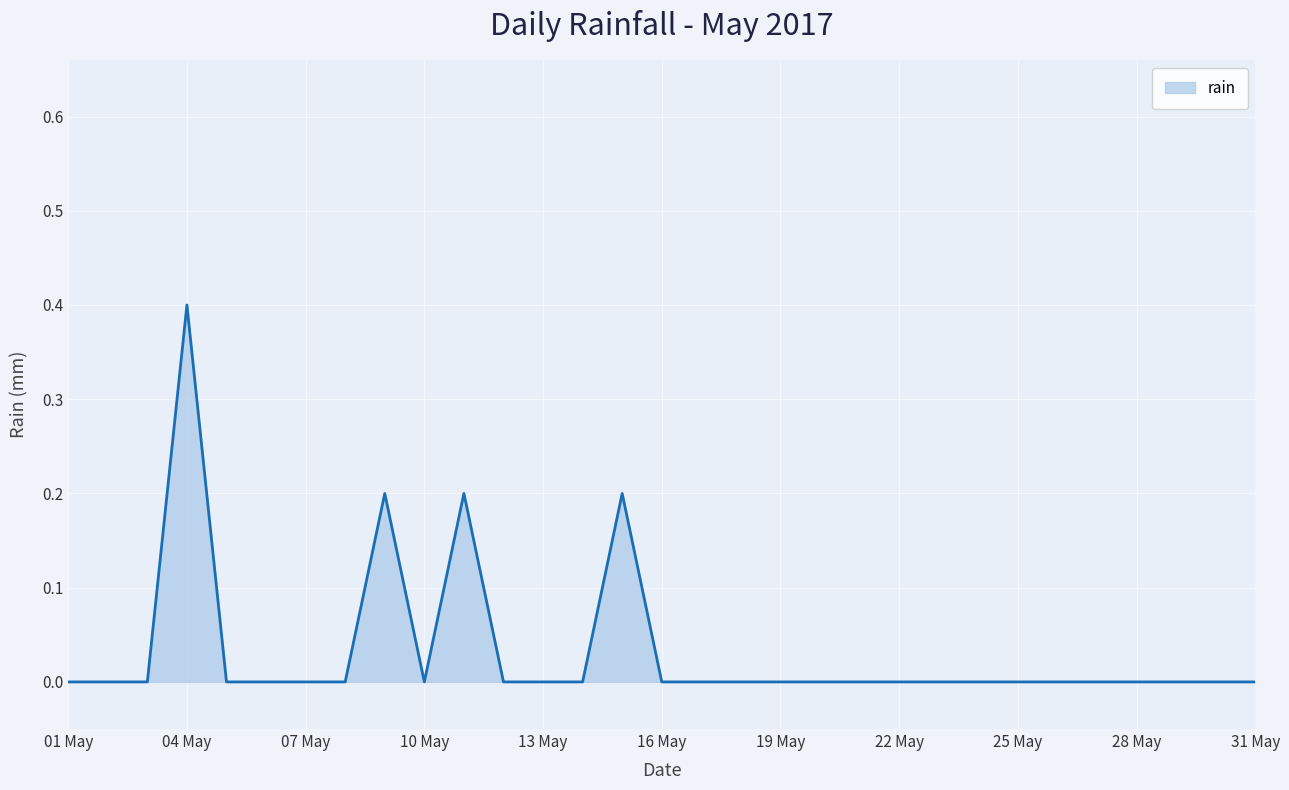

What is the maximum value shown in the chart?

0.4